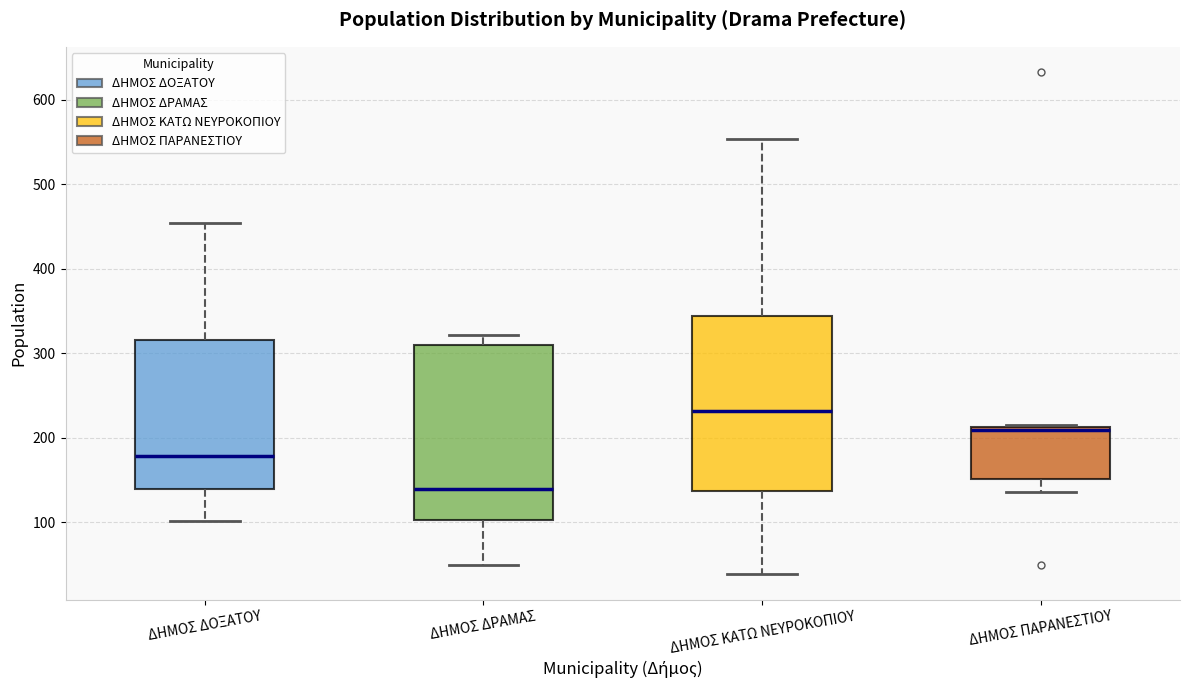

Reading left to right, read every box against the y-axis: the position of its median line, the range the box covers, and the ends of its whiskers. The values are not printed on the chart, so give them approximately, as read against the axis.

ΔΗΜΟΣ ΔΟΞΑΤΟΥ: median 180, box 140 to 320, whiskers 100 to 450
ΔΗΜΟΣ ΔΡΑΜΑΣ: median 140, box 100 to 310, whiskers 50 to 320
ΔΗΜΟΣ ΚΑΤΩ ΝΕΥΡΟΚΟΠΙΟΥ: median 230, box 140 to 340, whiskers 40 to 550
ΔΗΜΟΣ ΠΑΡΑΝΕΣΤΙΟΥ: median 210 (just below the box's upper edge), box 150 to 210, whiskers 140 to 220